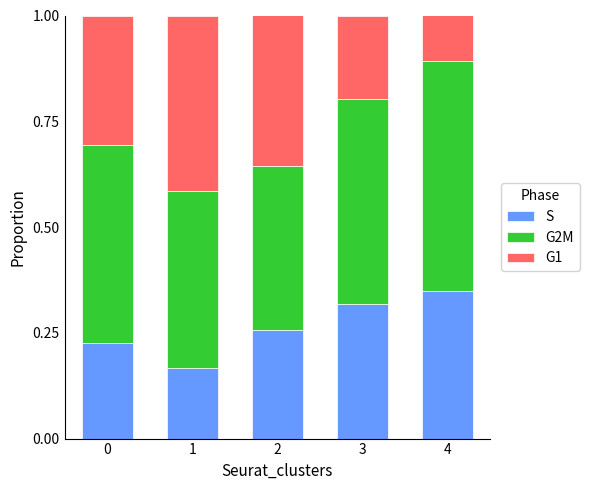

How many series are shown in this chart?

3